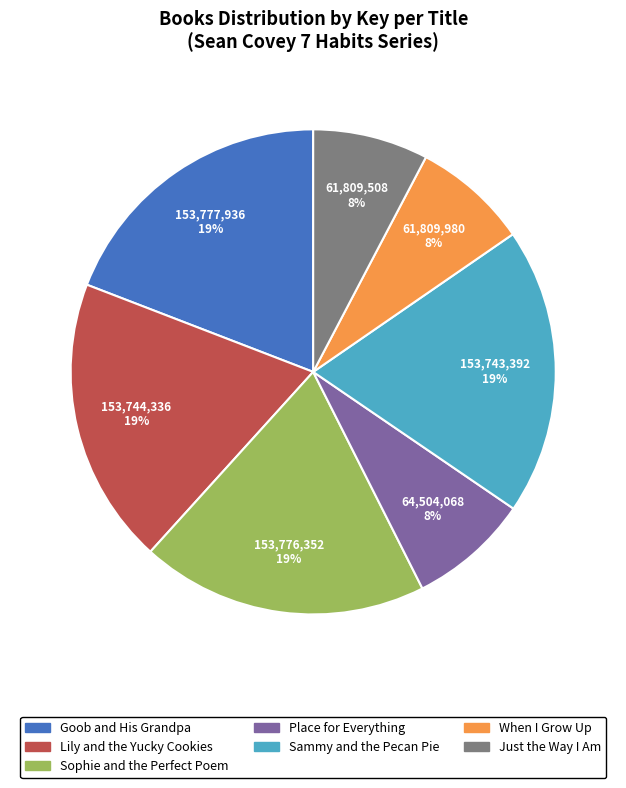

Is there a majority slice in this chart?

No